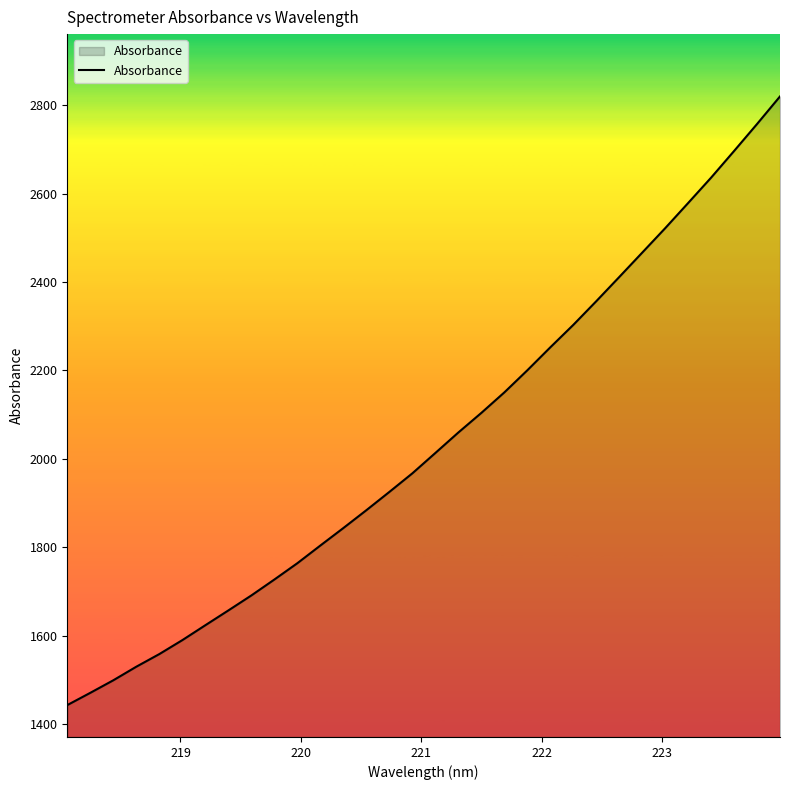

What is the smallest value displayed?

1442.9